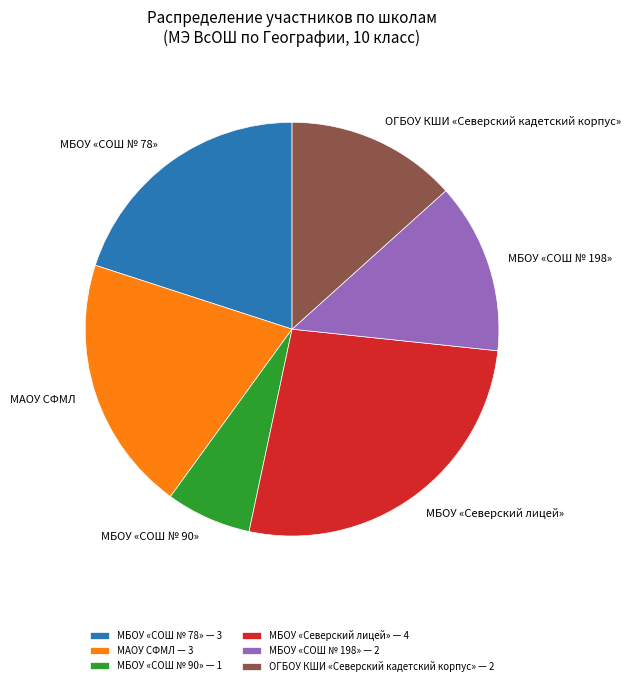

Is there any slice that represents more than half of the pie?

No